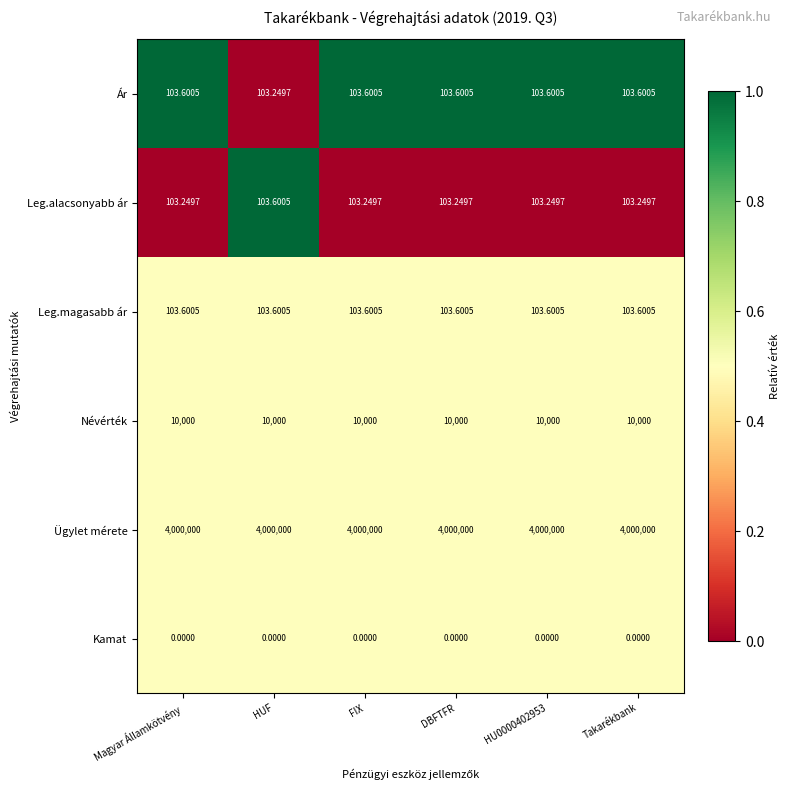

Which series has the largest total across all categories?

Ügylet mérete